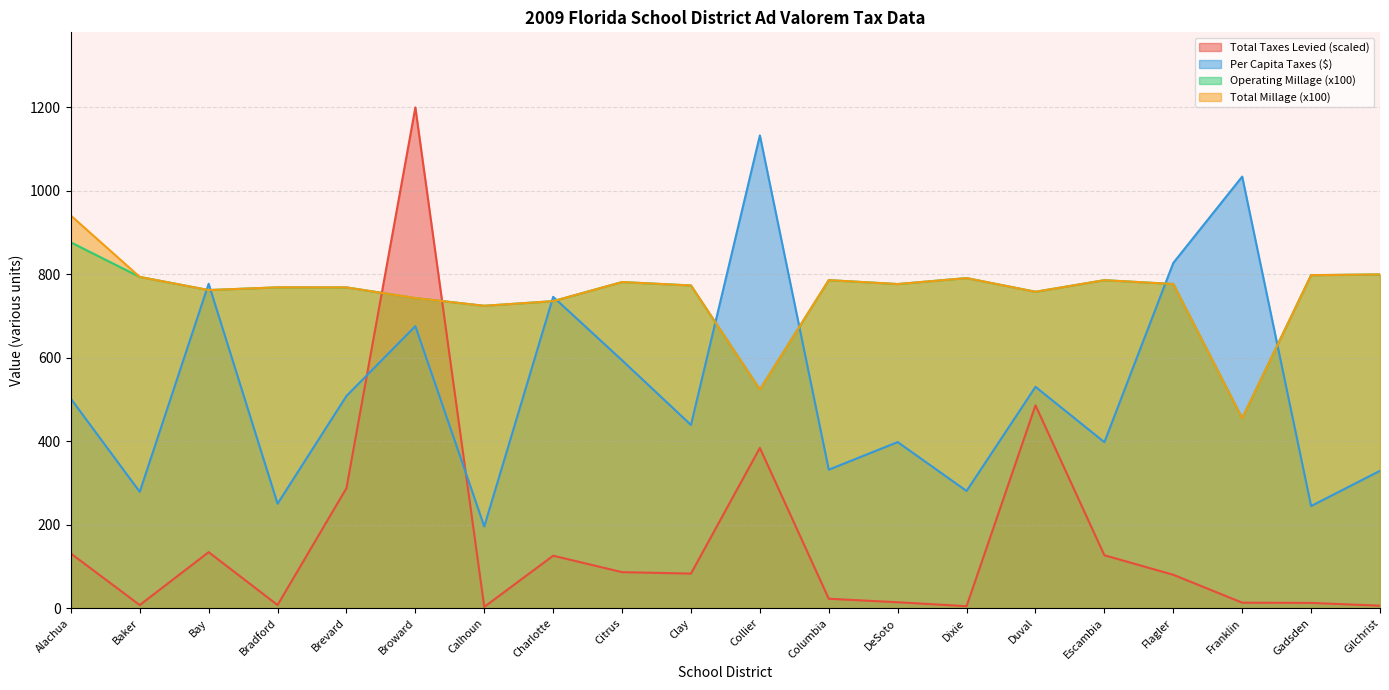

Is it true that Total Millage equals 776.8 at Flagler?

True